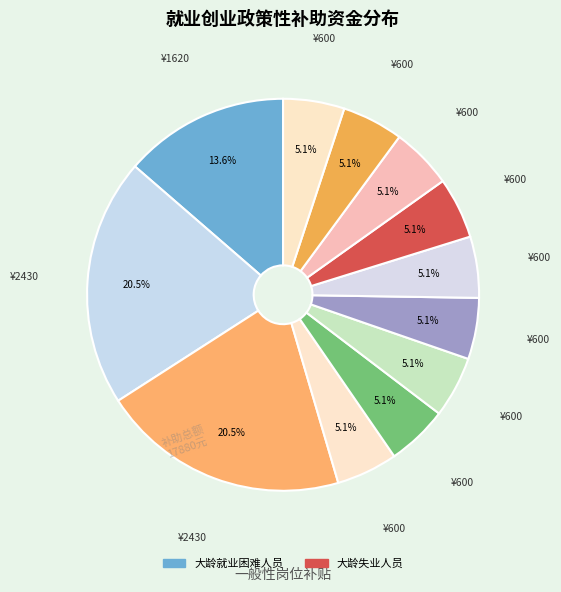

Count the number of slices in the pie.

12